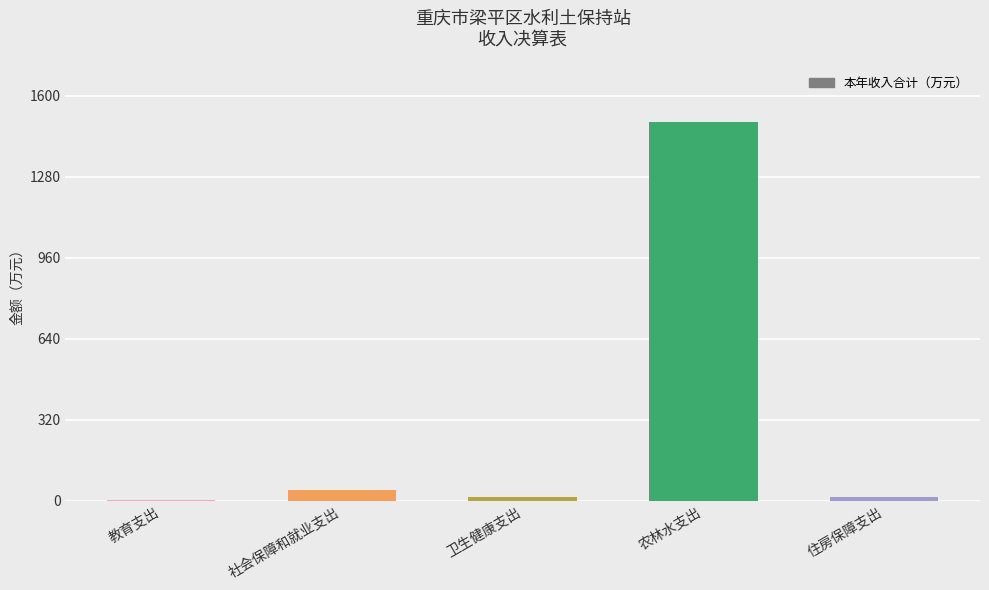

What is the sum of all values?

1569.2